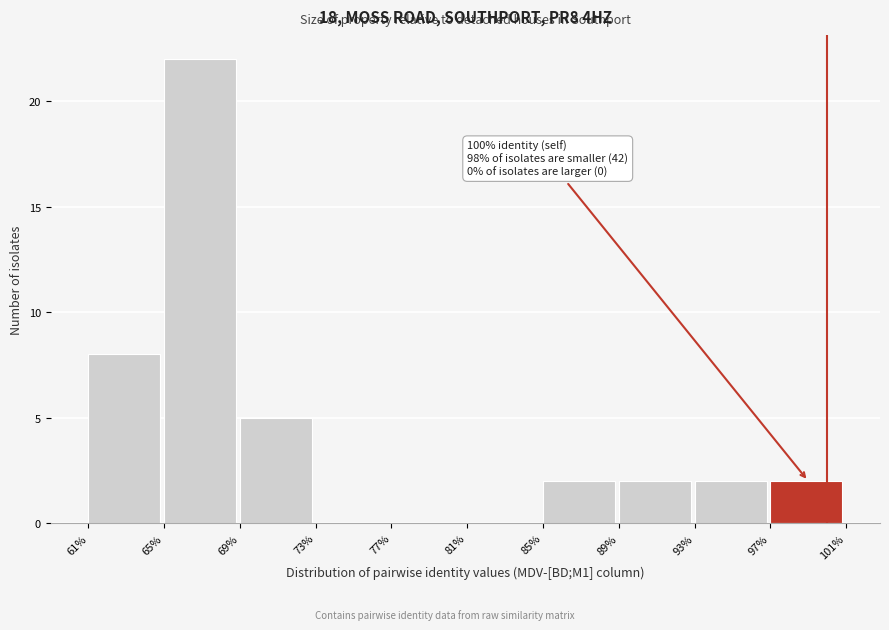

Over which range of the x-axis is the bar tallest?

65% to 69%